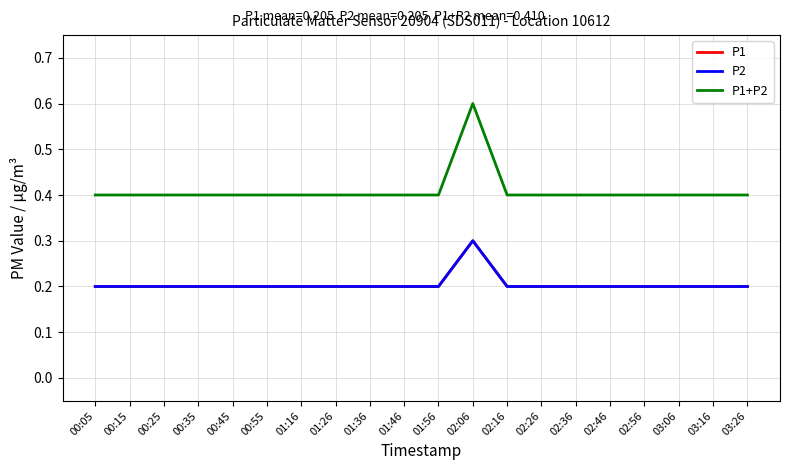

Read the P1+P2 value at 03:16.

0.4